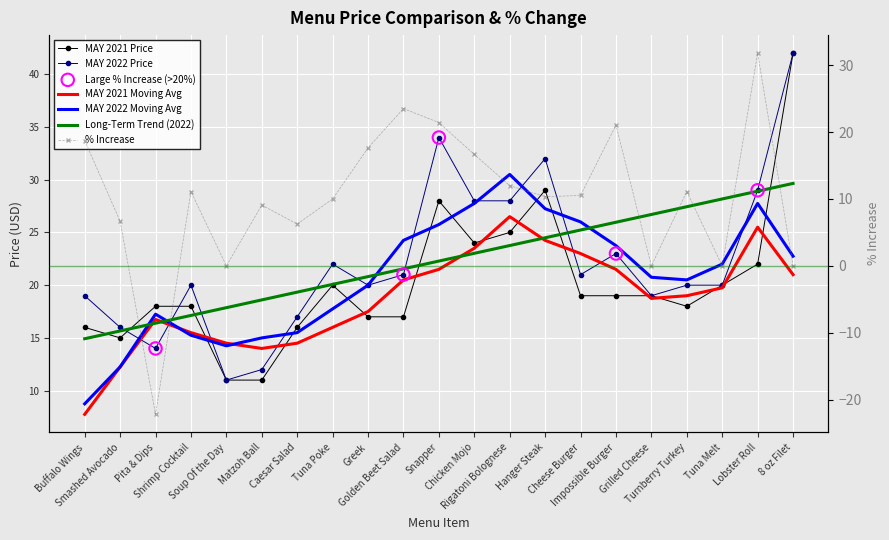

Which series reaches the maximum Y coordinate?

MAY 2021 Price